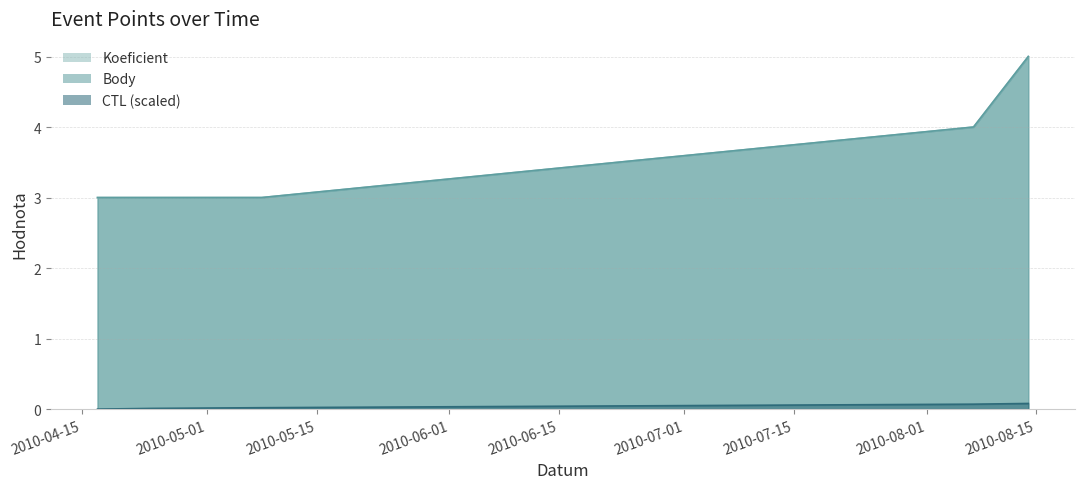

True or false: CTL (scaled) and Koeficient intersect in this chart.

False